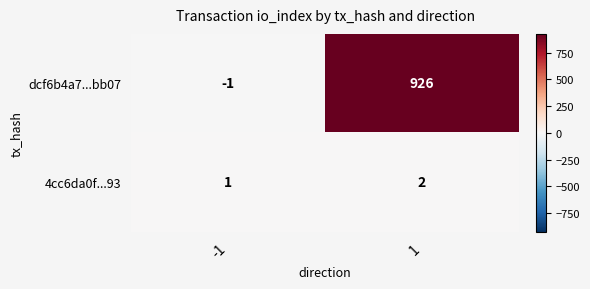

At which category is the sum across all series the highest?

1